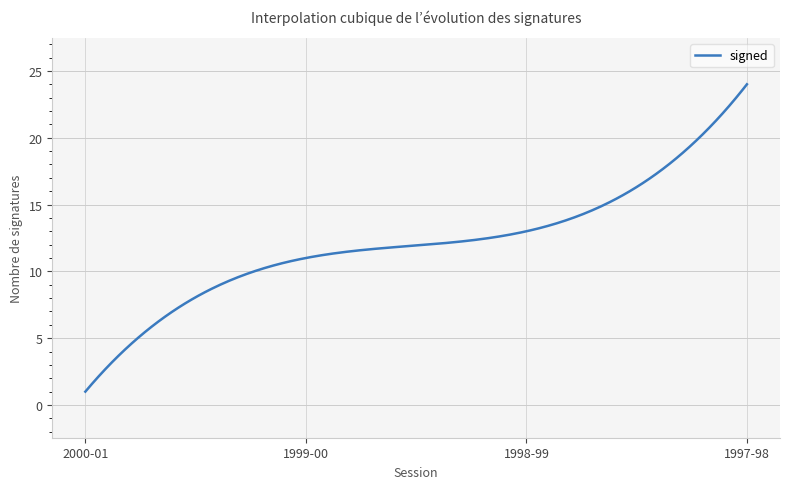

What is the difference between the maximum and minimum values?

23.0